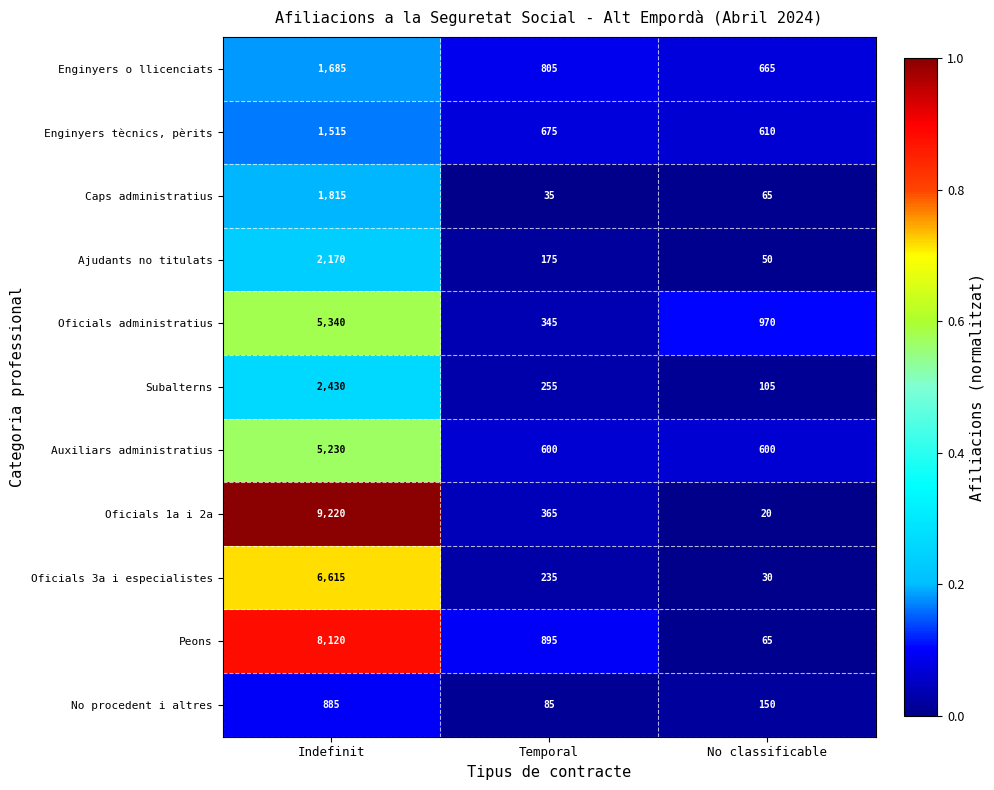

What is the sum of the Enginyers tècnics, pèrits values at Temporal and Indefinit?

2190